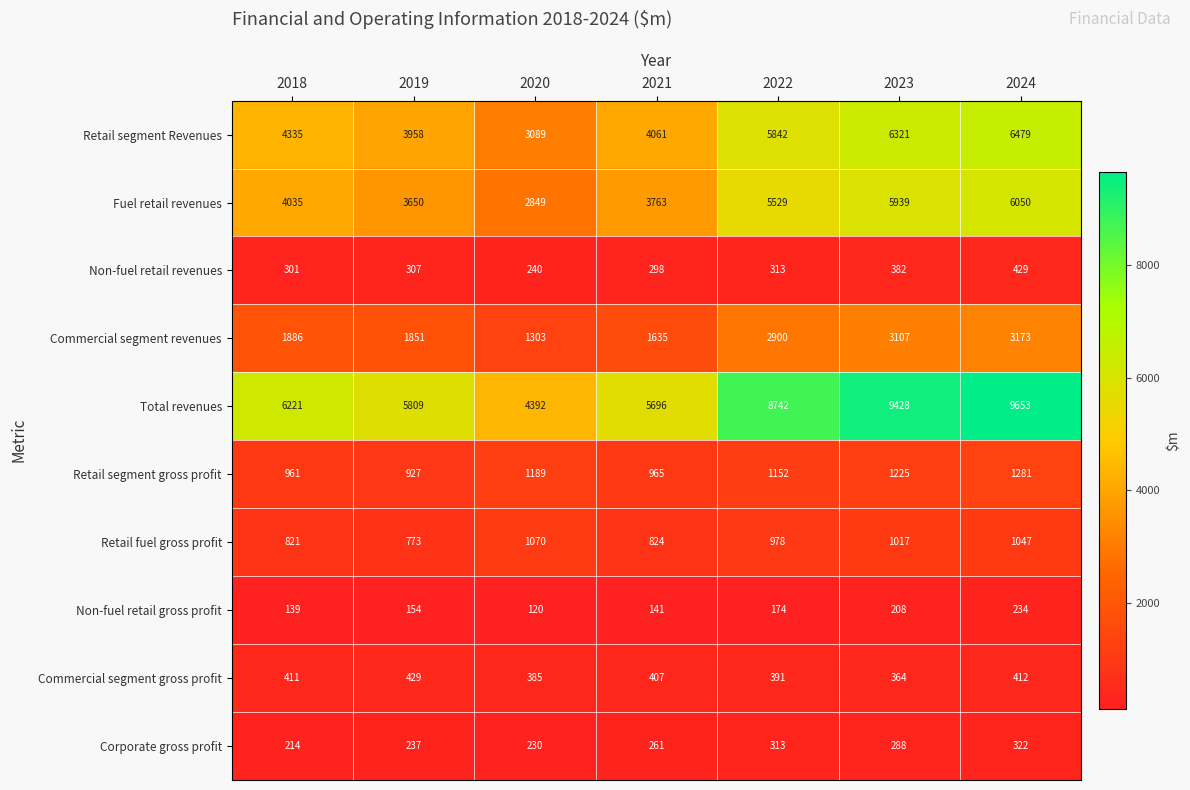

Which series has the largest total across all categories?

Total revenues